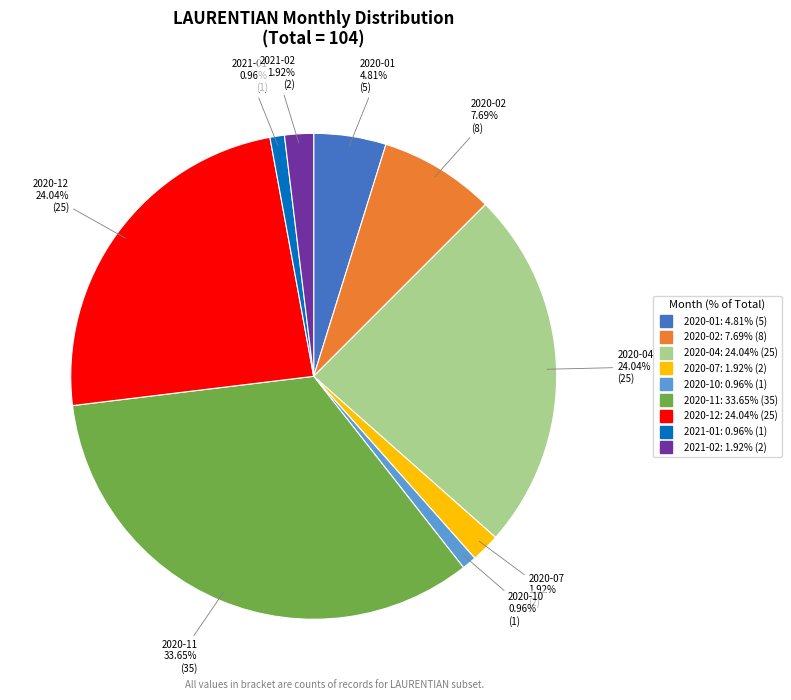

Count the number of slices in the pie.

9